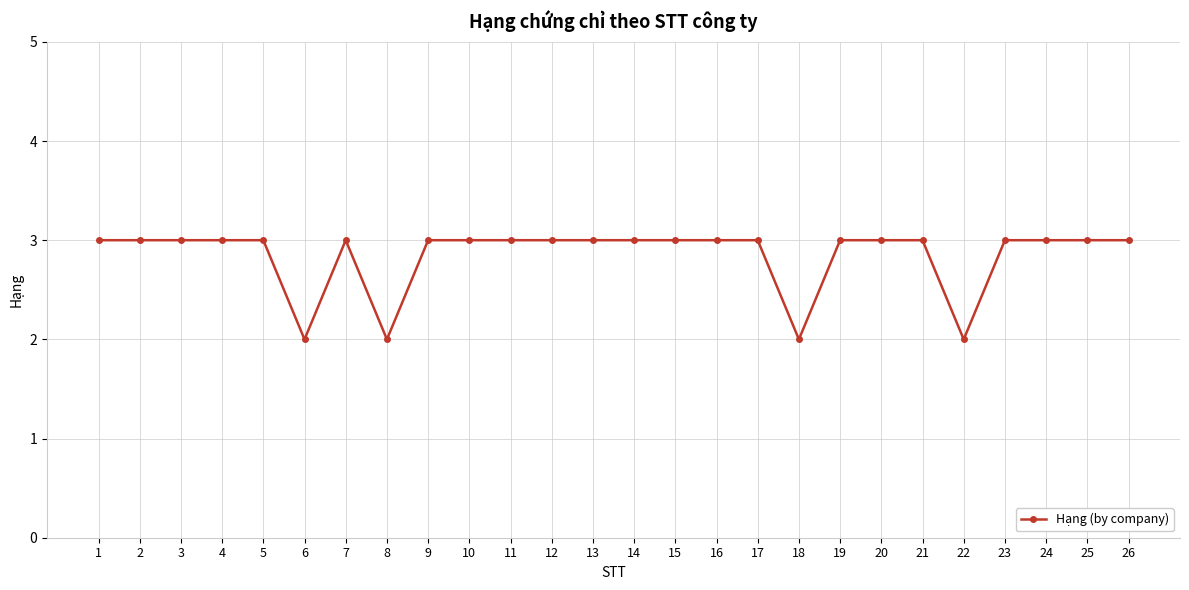

Count the values in the range 3 to 4.

22